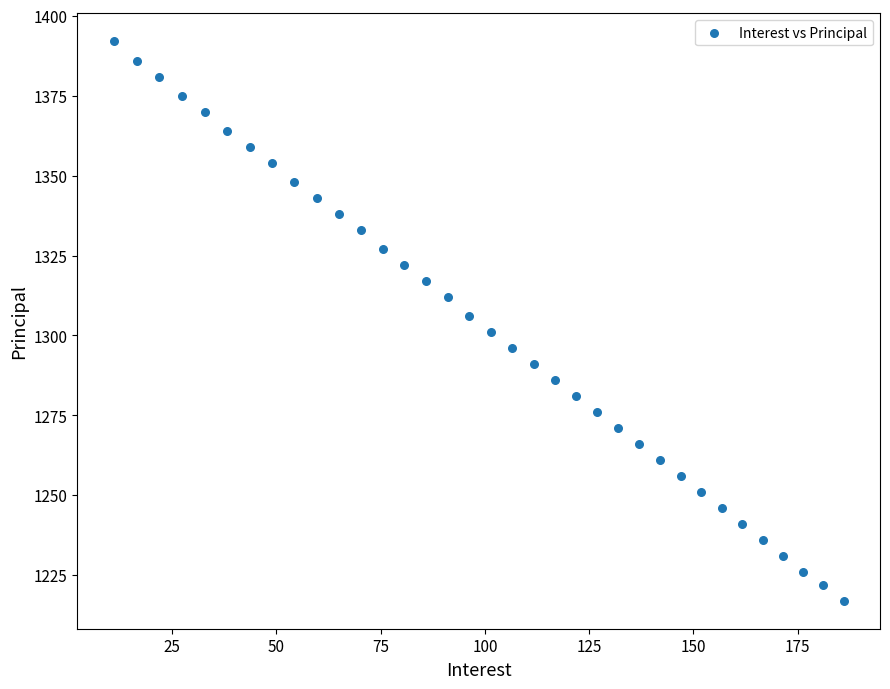

What is the range of Y values (max minus min)?

175